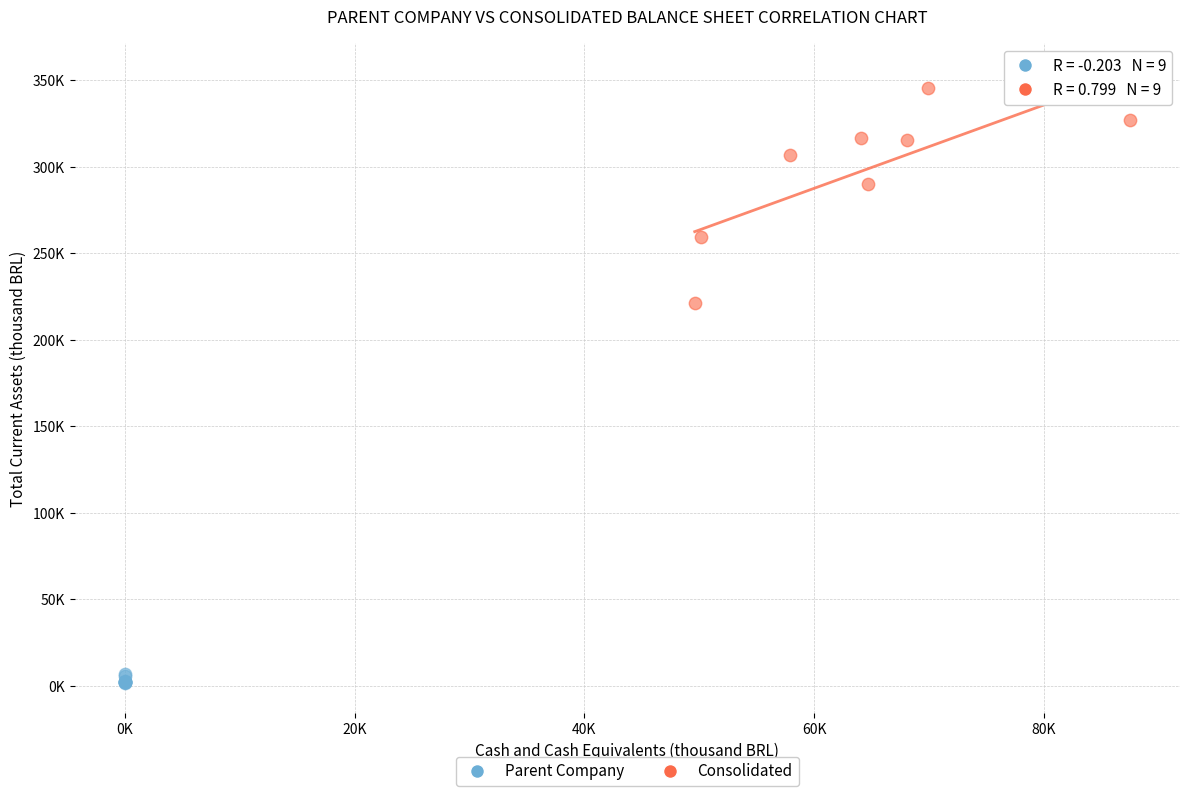

Which series contains the lowest Y value?

Parent Company